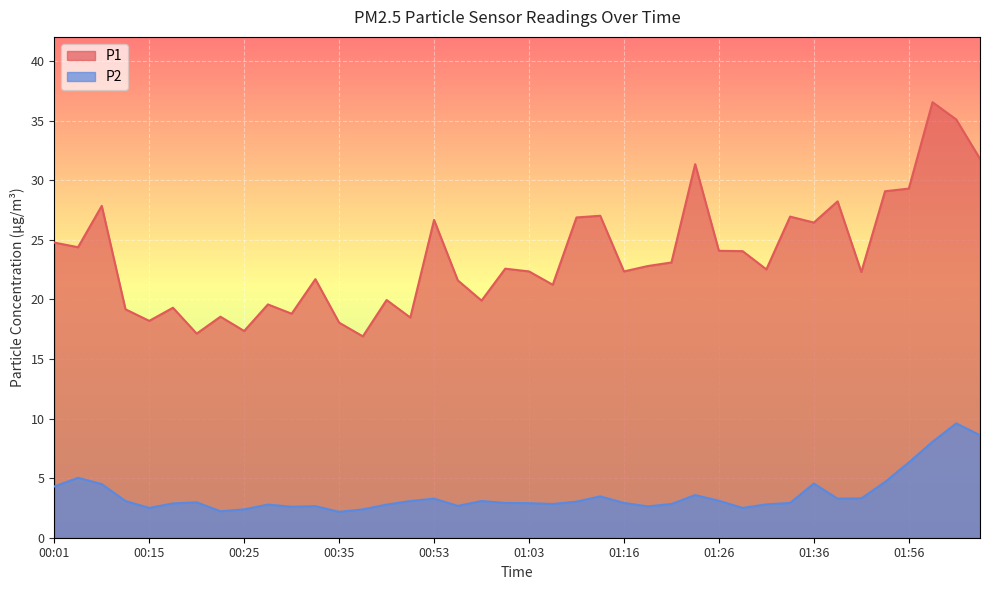

Does the chart display data point markers on the line(s)?

No